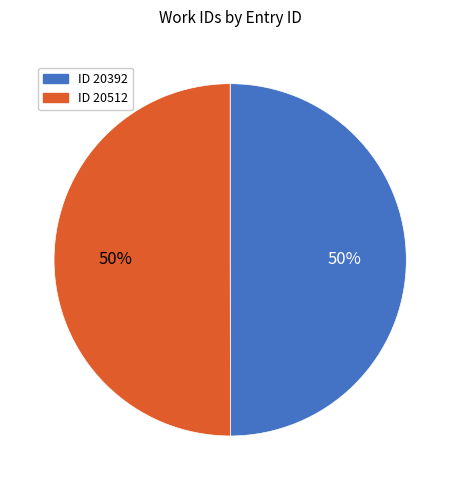

To the nearest percent, what is the average slice percentage?

50%